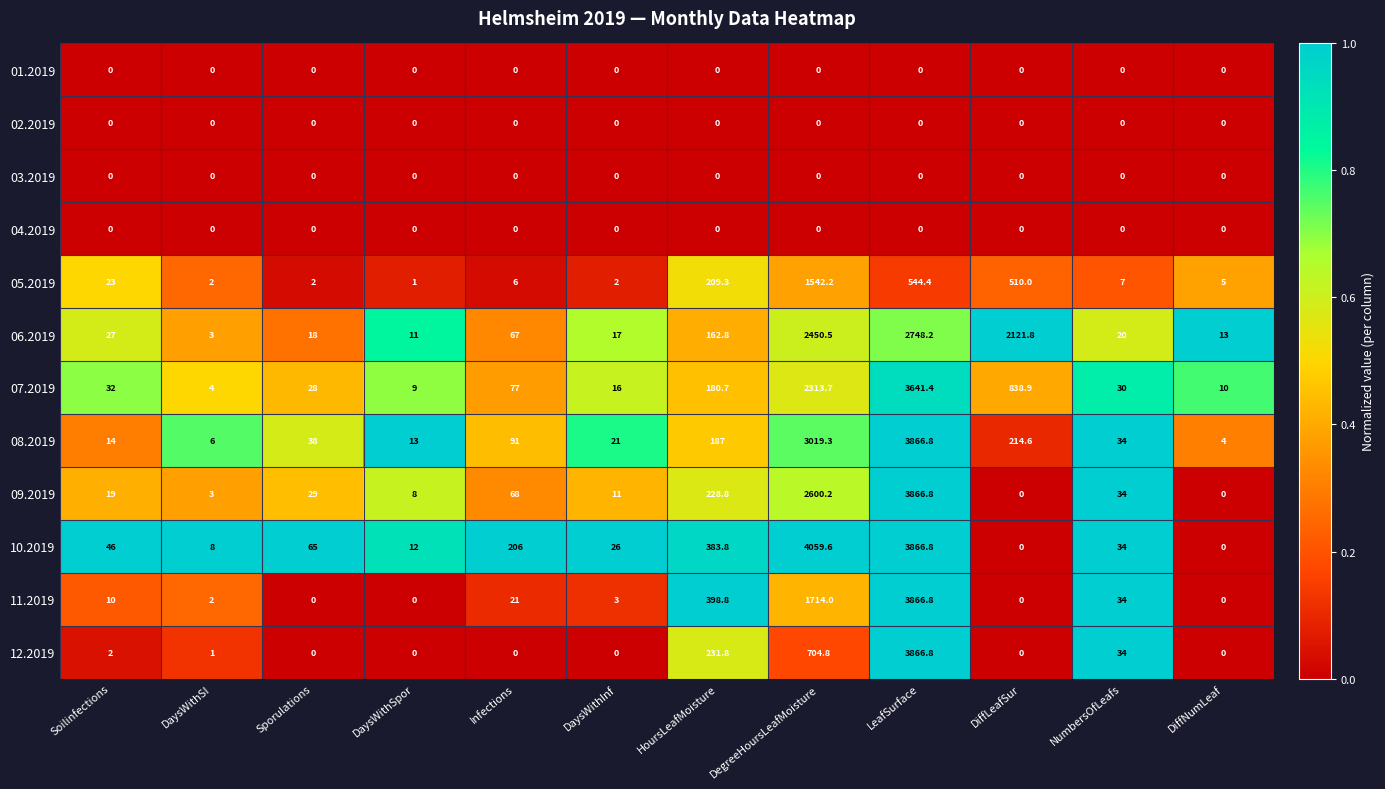

What is the greatest value displayed?

4059.6